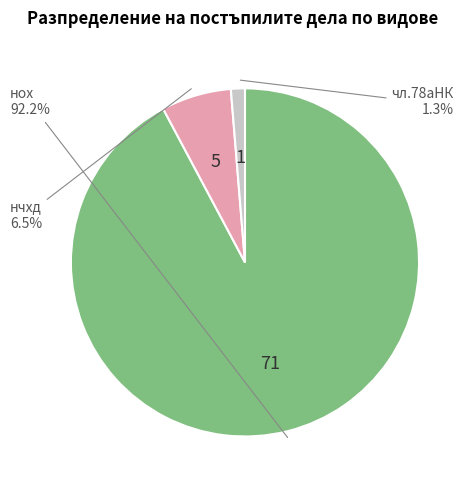

Does any single category account for the majority?

Yes